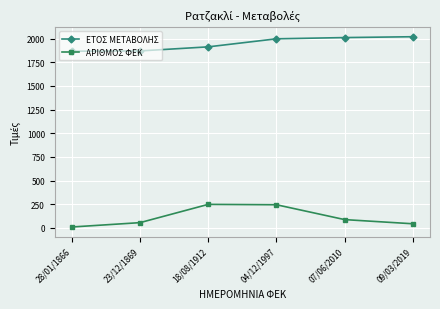

True or false: ΑΡΙΘΜΟΣ ΦΕΚ and ΕΤΟΣ ΜΕΤΑΒΟΛΗΣ intersect in this chart.

False